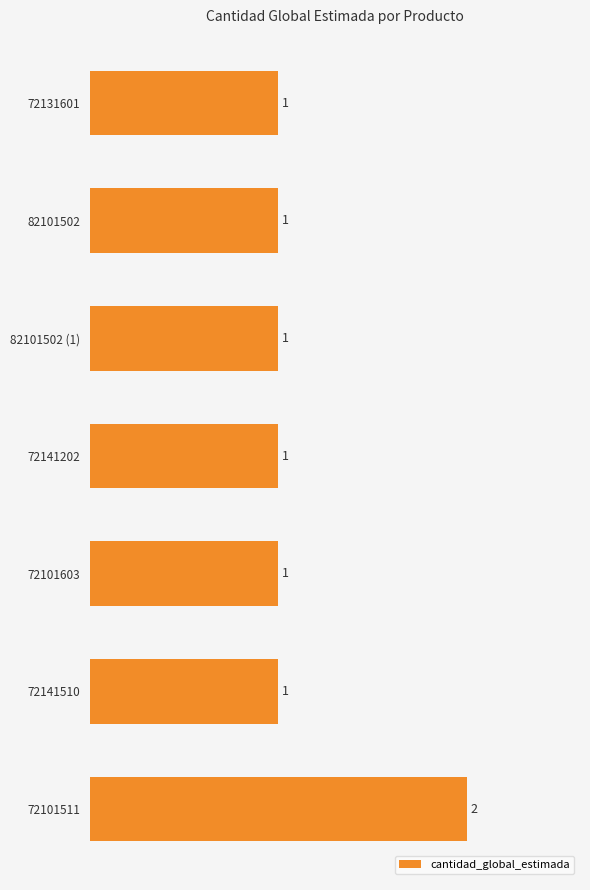

How many bars are there in total?

7